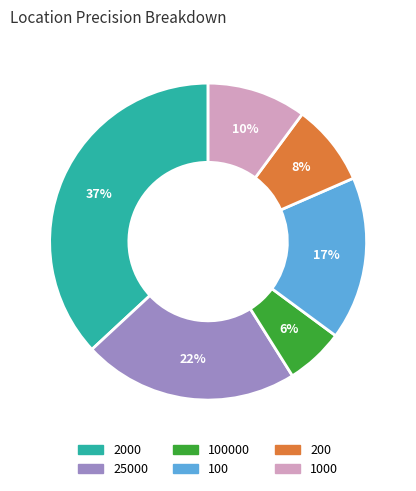

Does any single category account for the majority?

No